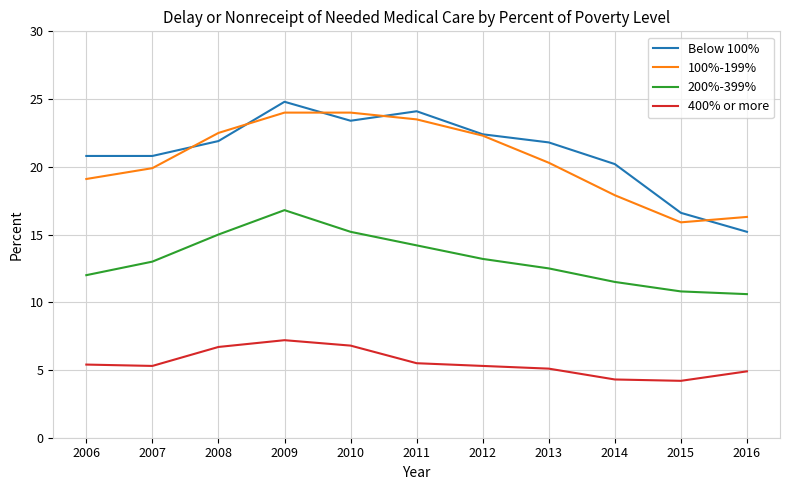

True or false: 100%-199% has more than 2 points higher than both neighbors.

False